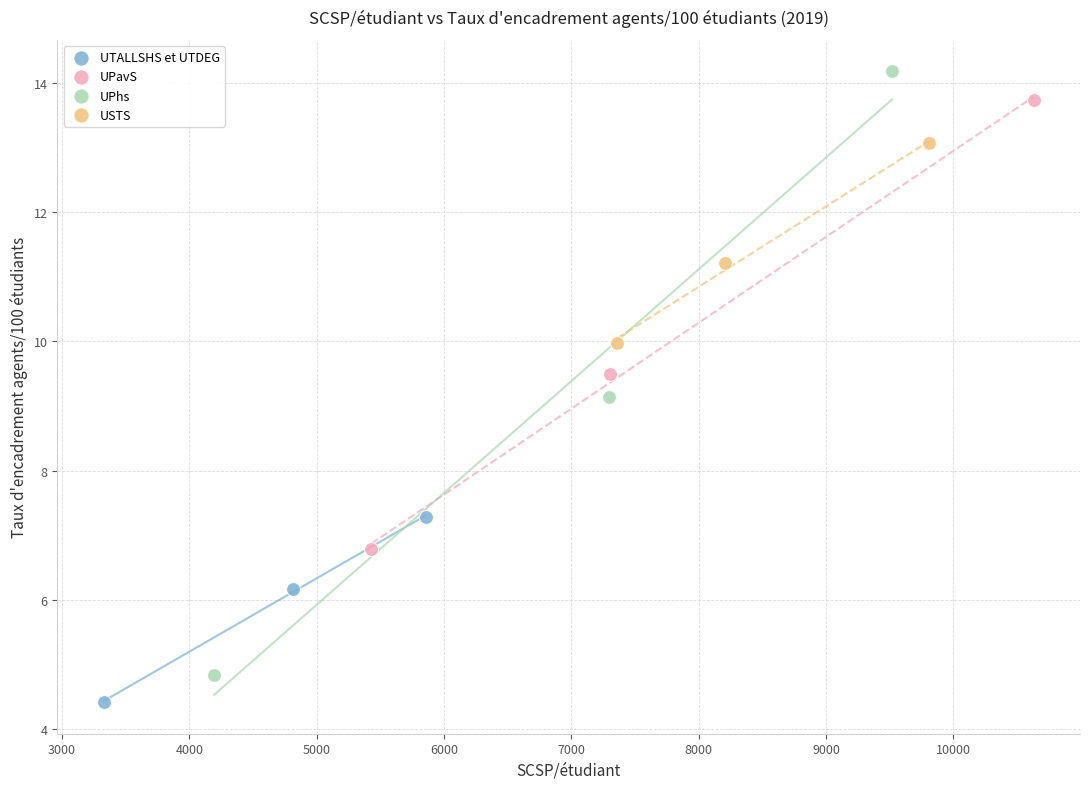

Which series contains the highest Y value?

UPhs